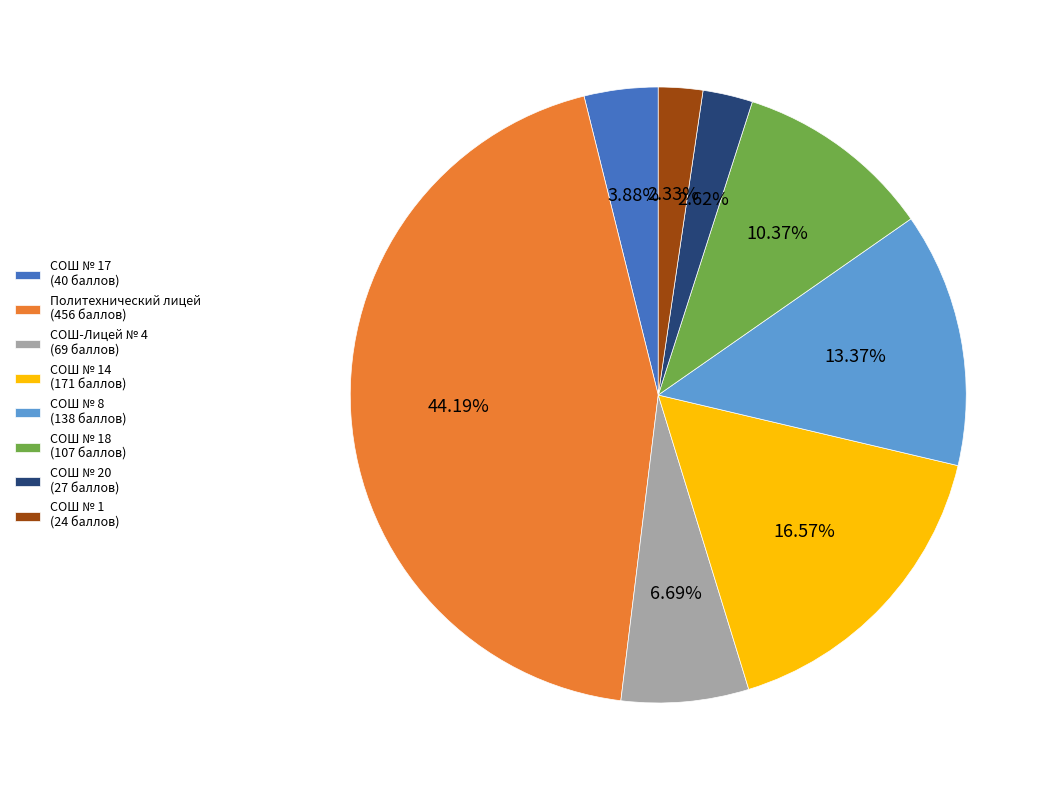

Is Политехнический лицей (456 баллов) the majority of the pie?

No